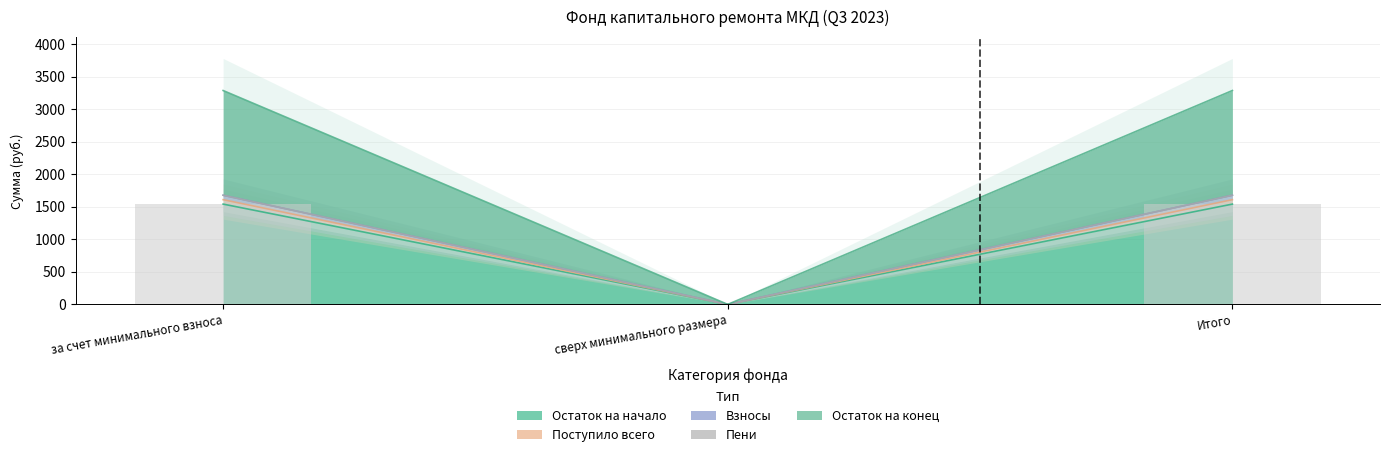

Is it true that Остаток на конец equals 1611.0 at за счет минимального взноса?

True